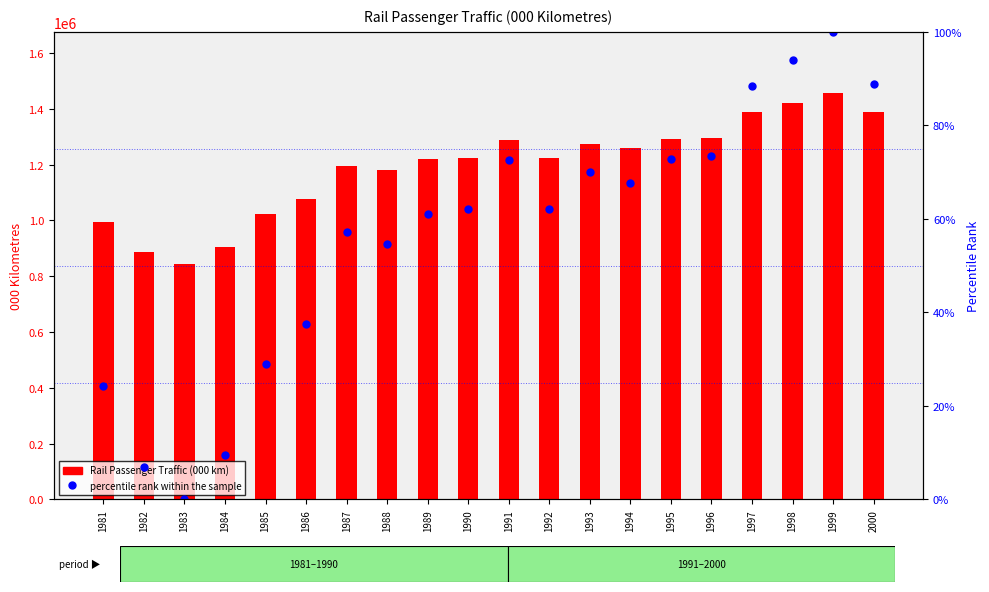

The Rail Passenger Traffic (000 km) series shows 596652.6 at 1981. True or false?

False